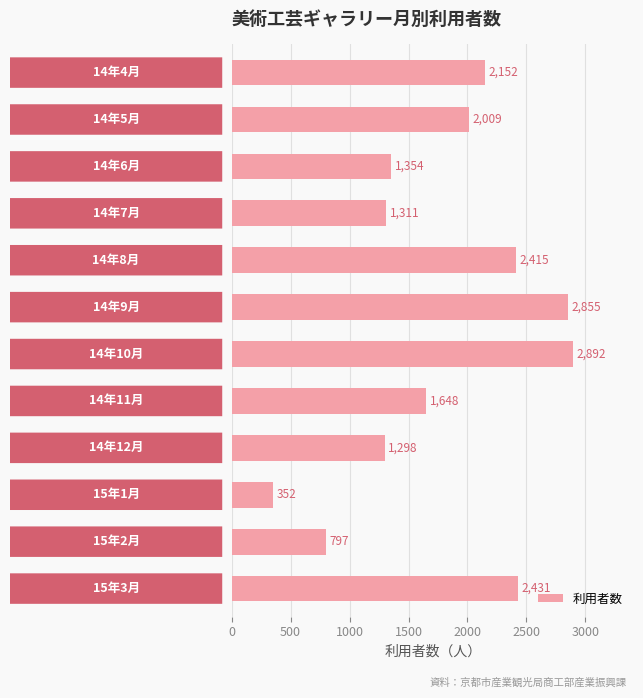

Does the chart contain stacked bars?

No